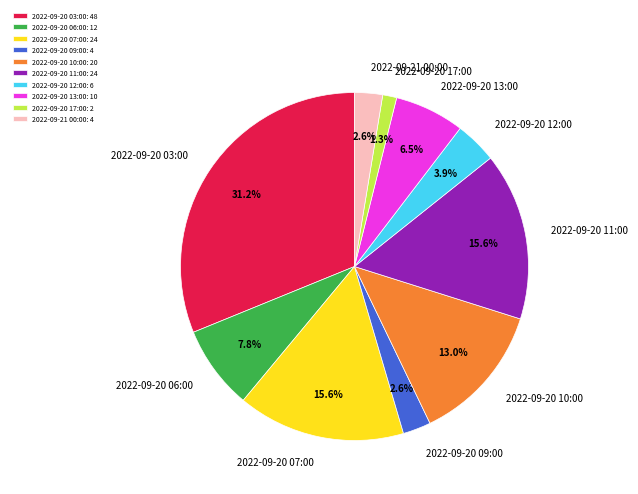

What is the ratio of the value at 2022-09-20 10:00 to the value at 2022-09-20 03:00?

0.4